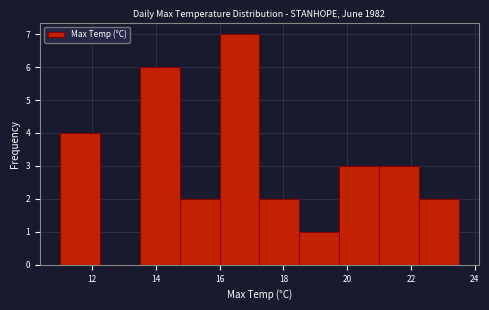

Reading left to right, transcribe this chart: for each bar, give the range it covers on the x-axis and its height. Neither the bar edges nor the heights are printed on the chart, so give them approximately, as read against the axes.

11.00 to 12.25: 4
12.25 to 13.50: 0
13.50 to 14.75: 6
14.75 to 16.00: 2
16.00 to 17.25: 7
17.25 to 18.50: 2
18.50 to 19.75: 1
19.75 to 21.00: 3
21.00 to 22.25: 3
22.25 to 23.50: 2